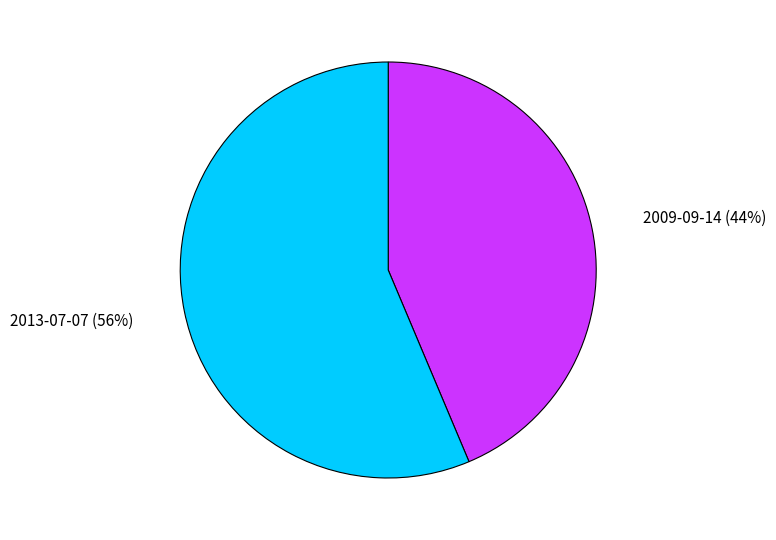

Which has a higher value, 2009-09-14 or 2013-07-07?

2013-07-07